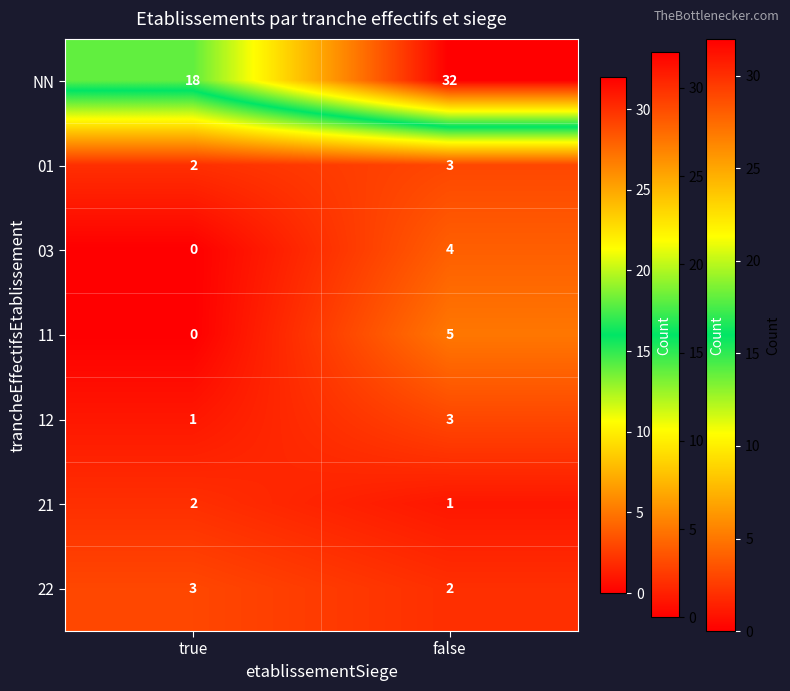

Reading left to right, what are all the values shown in this chart?

NN: true=18	false=32
01: true=2	false=3
03: true=0	false=4
11: true=0	false=5
12: true=1	false=3
21: true=2	false=1
22: true=3	false=2